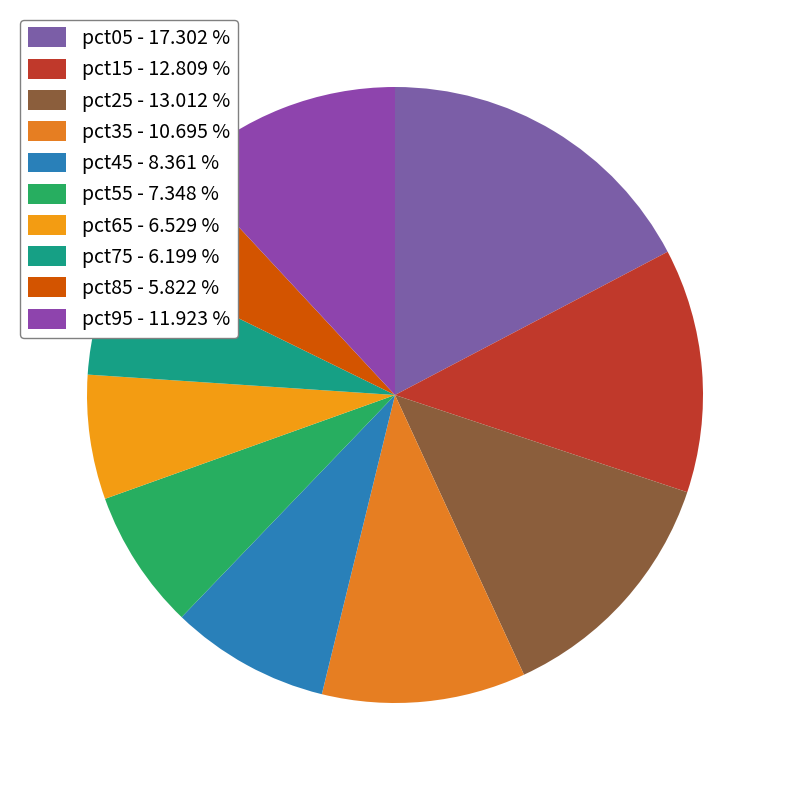

Which category has the smallest portion of the pie?

pct85